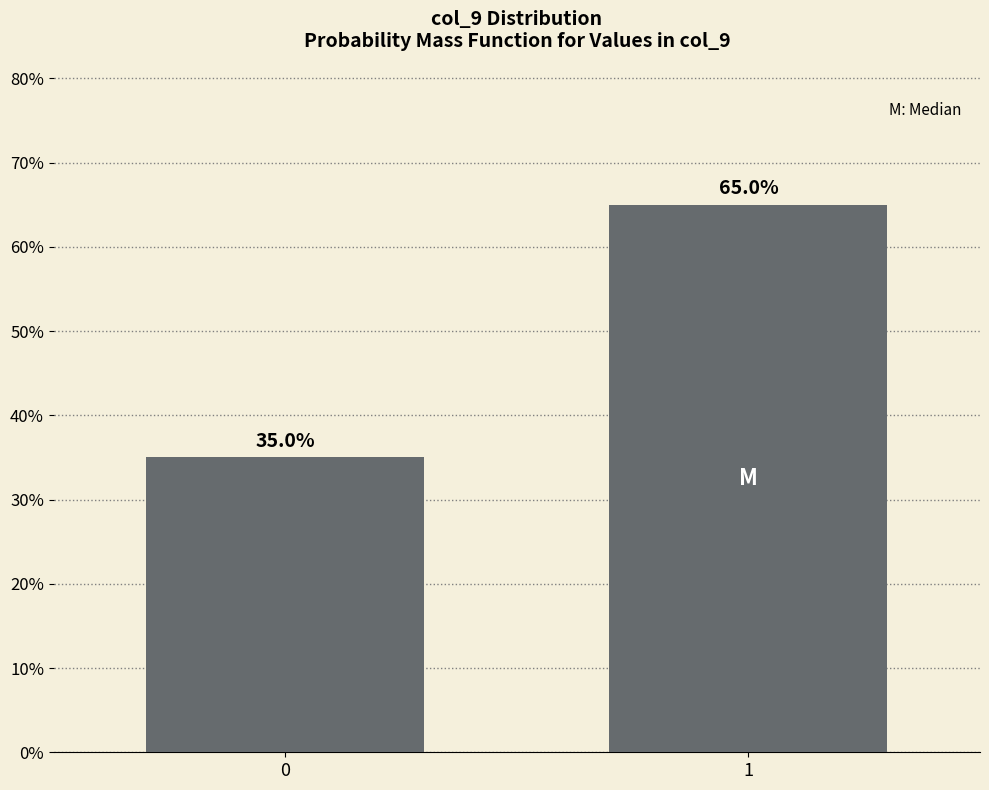

Reading left to right, transcribe all the data shown in this chart.

35	65